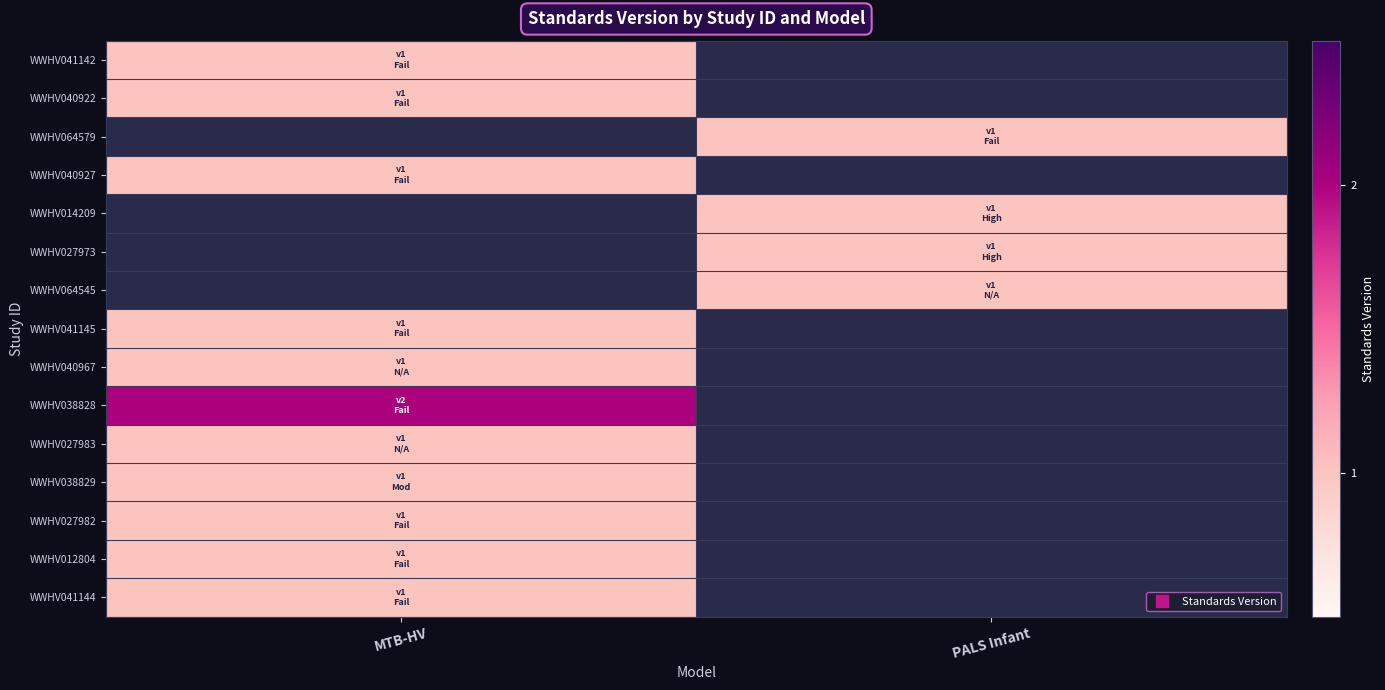

Which has a higher value, PALS Infant or MTB-HV?

MTB-HV